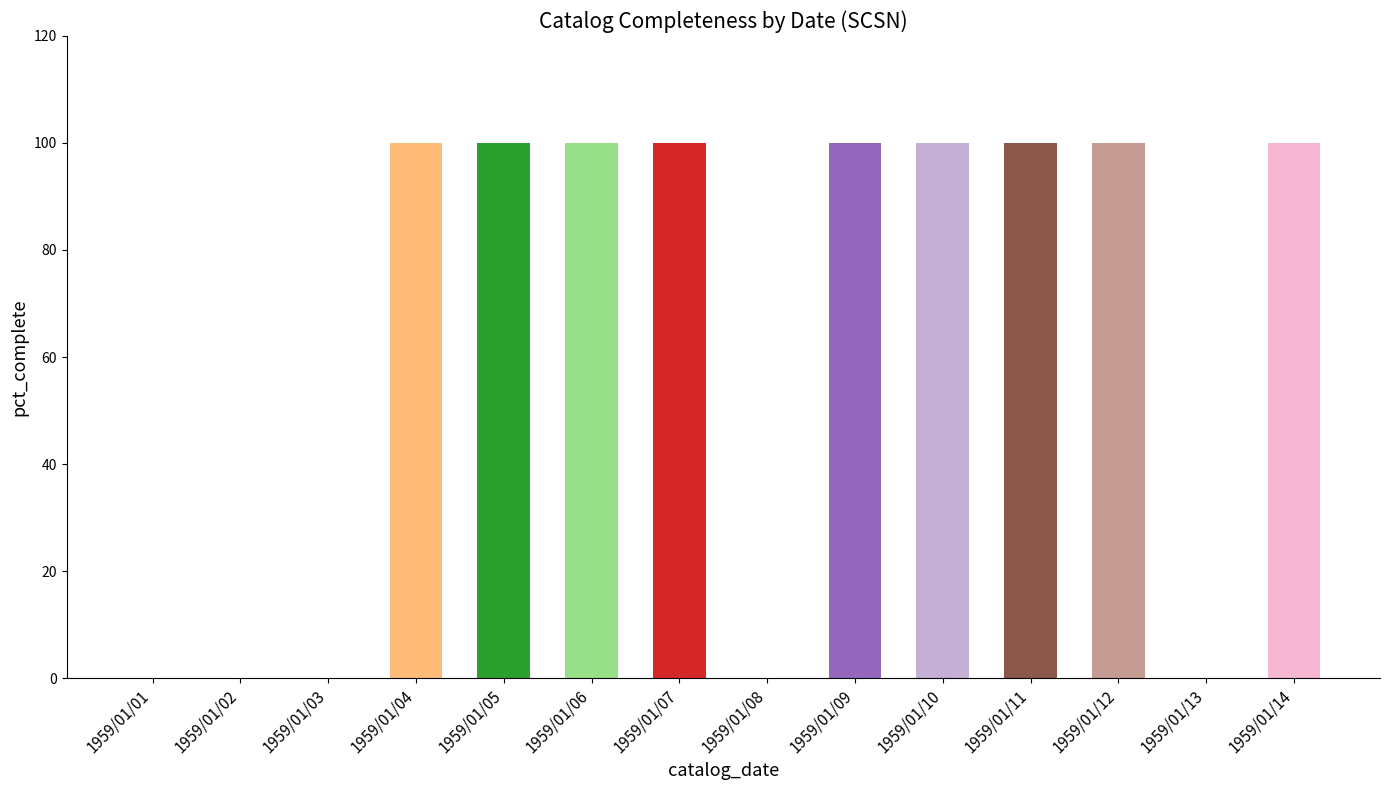

What is the maximum value shown in the chart?

100